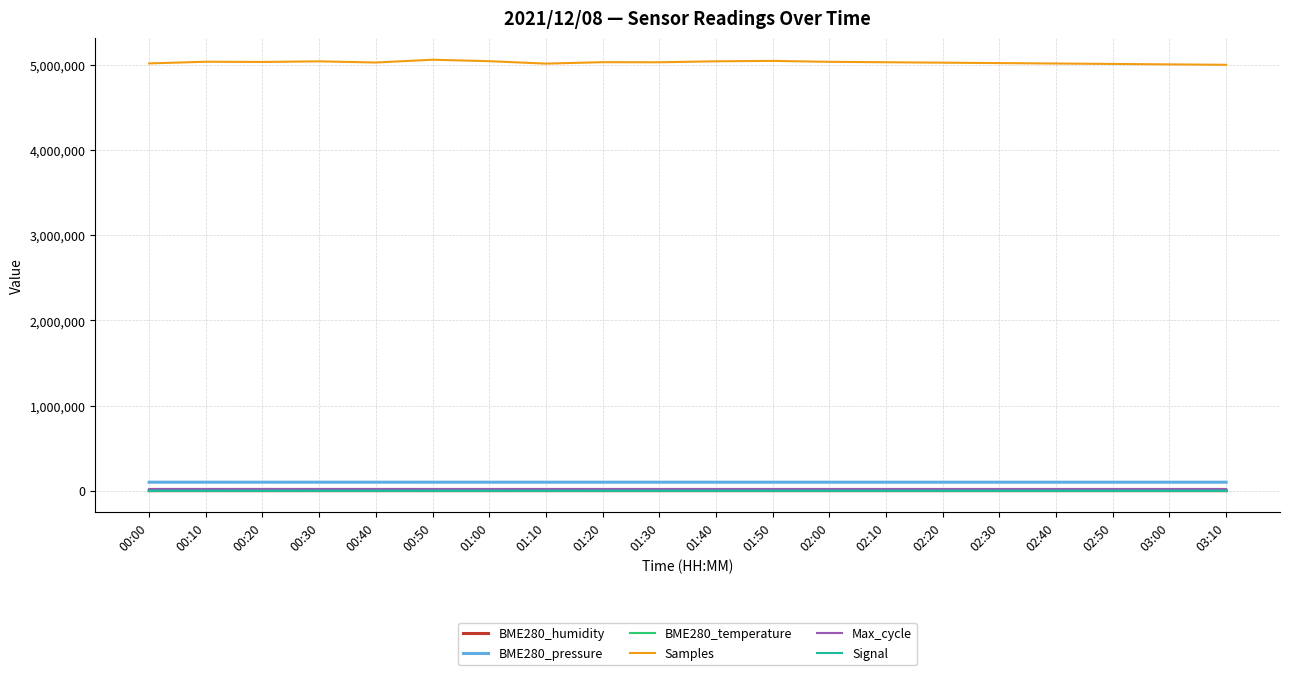

Which series has the largest total across all categories?

Samples